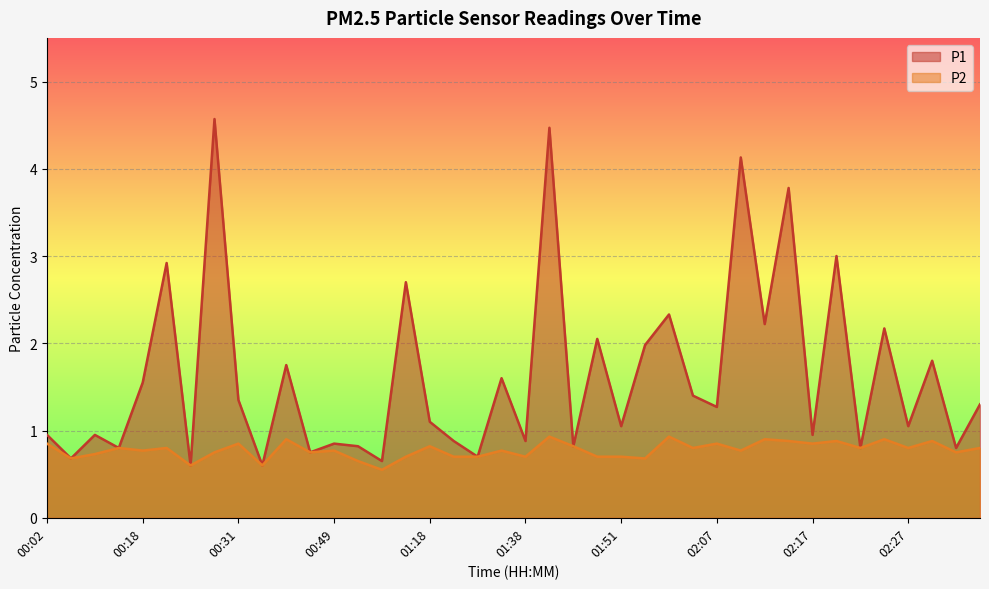

At 01:18, list the series in order from largest to smallest.

P1, P2